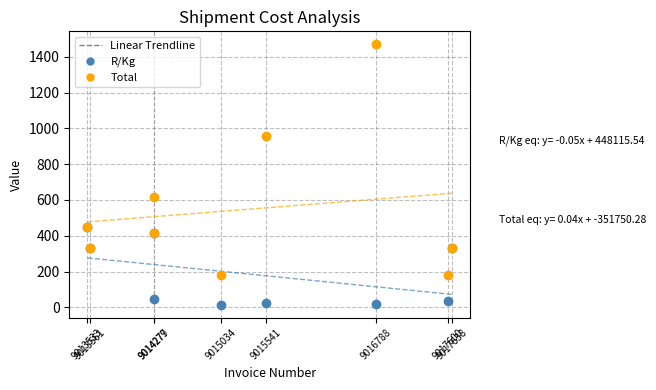

Across all series, what Y value is closest to 742?

617.2